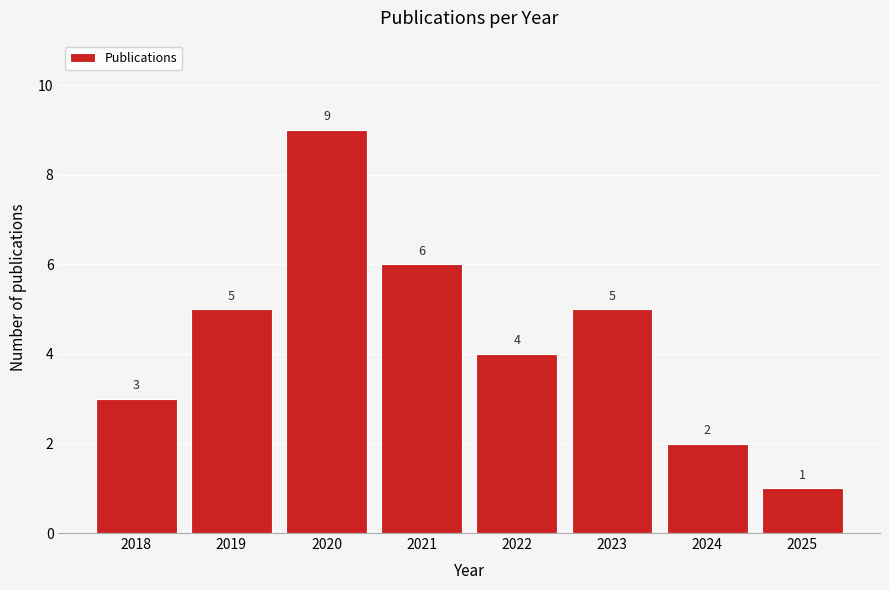

Reading right to left, list all the values displayed in this chart.

1	2	5	4	6	9	5	3